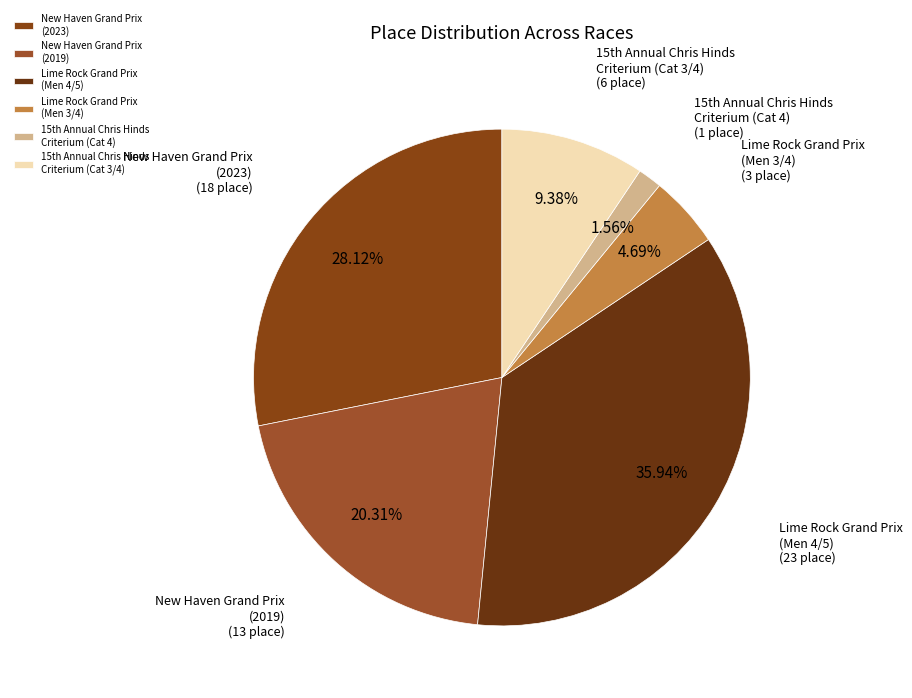

Which has a higher value, New Haven Grand Prix (2019) or New Haven Grand Prix (2023)?

New Haven Grand Prix (2023)